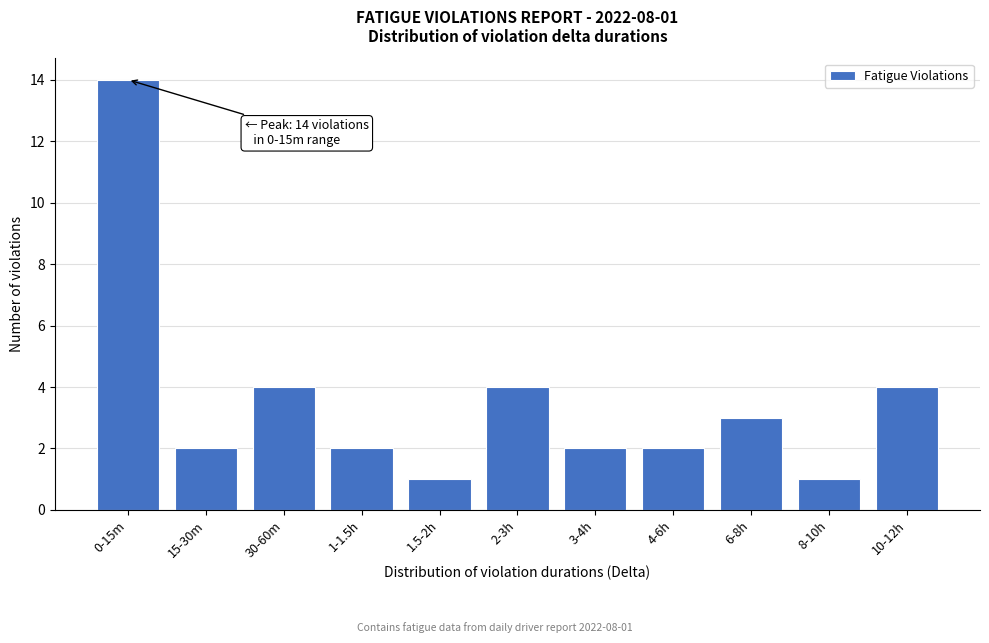

Reading left to right, transcribe all the data shown in this chart.

14	2	4	2	1	4	2	2	3	1	4